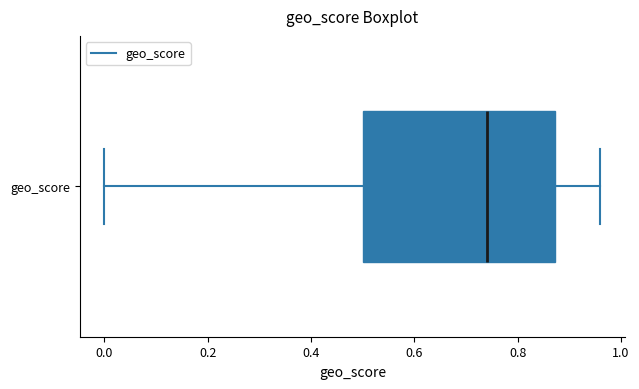

Transcribe this box plot: give where the median line is, the range the box spans, and where the two whiskers end, as read against the x-axis. The values are not printed on the chart, so give them approximately, as read against the axis.

median 0.74, box 0.50 to 0.88, whiskers 0.00 to 0.96